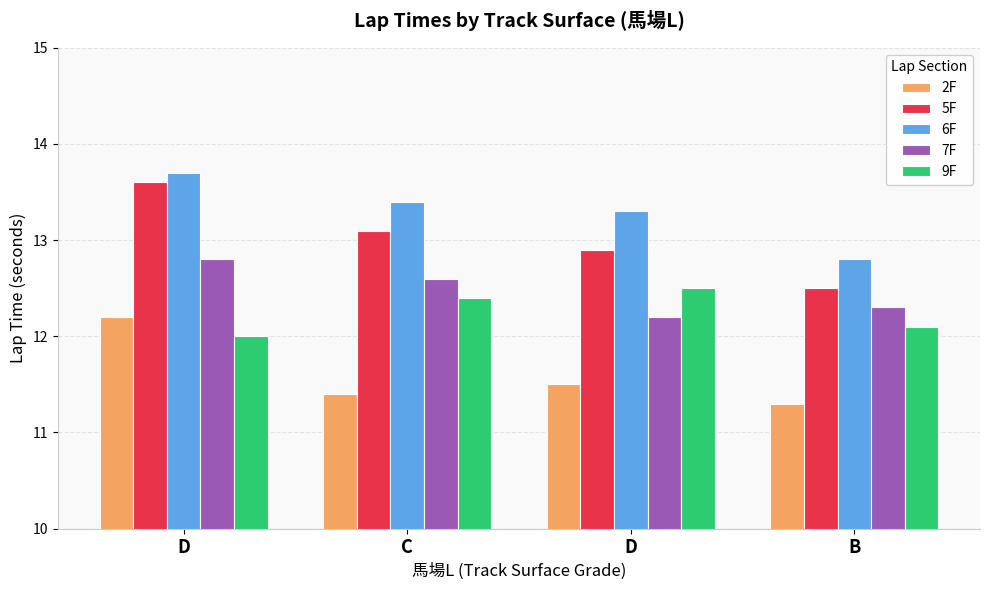

List the labels in order of 9F value, smallest first.

D, B, C, D